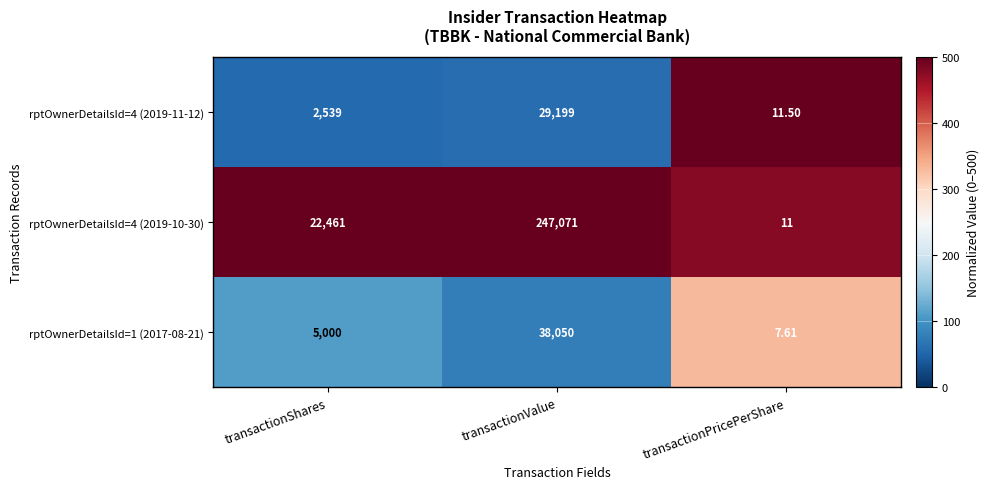

At which category does the chart reach its peak across all series?

transactionValue